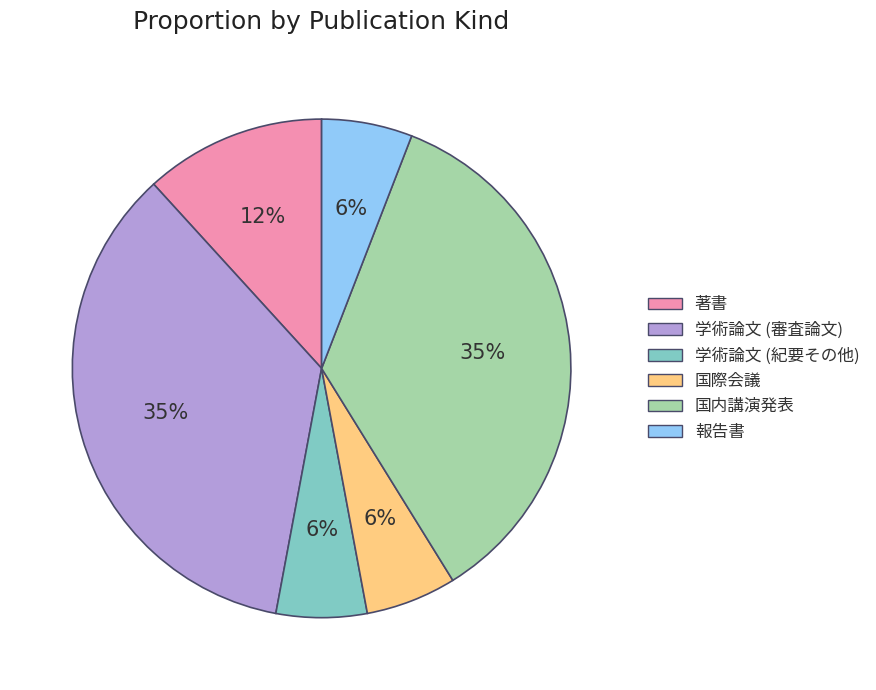

Is there any slice that represents more than half of the pie?

No